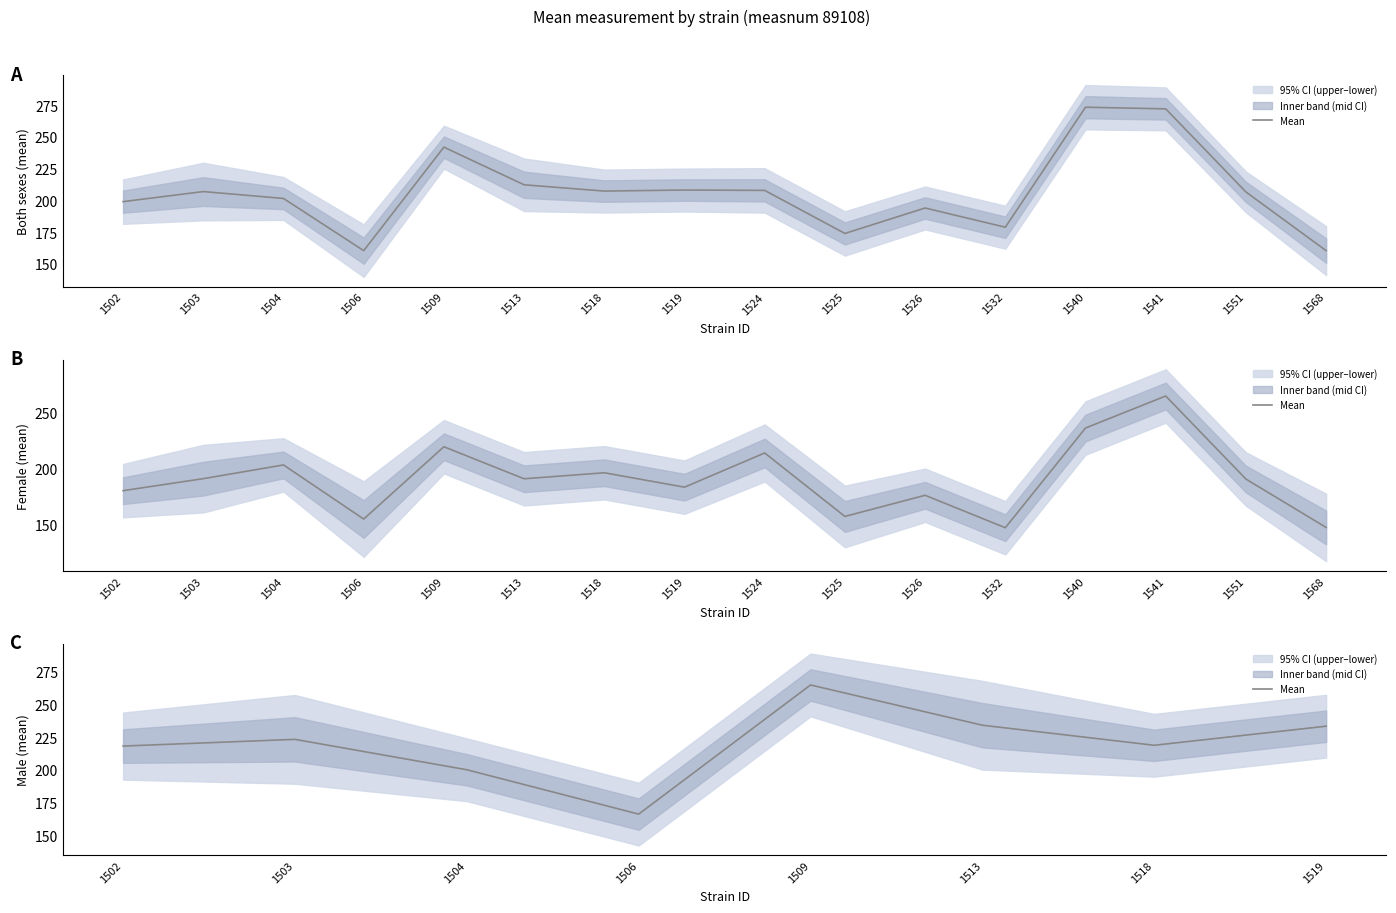

At which category does the data reach its first local valley?

1506